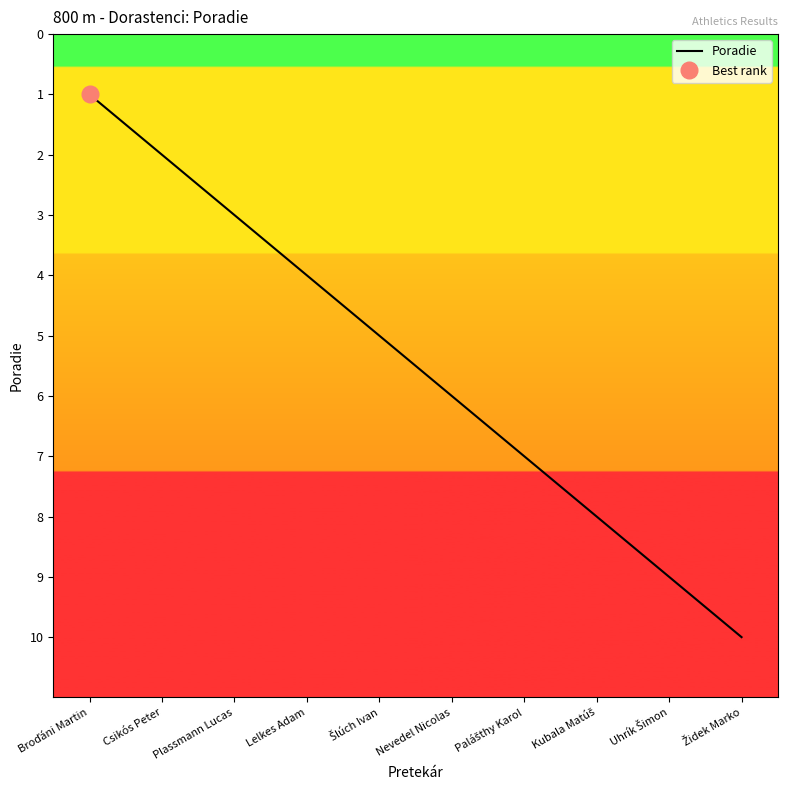

List the labels in order of value, largest first.

Židek Marko, Uhrík Šimon, Kubala Matúš, Palášthy Karol, Nevedel Nicolas, Šlúch Ivan, Lelkes Adam, Plassmann Lucas, Csikós Peter, Broďáni Martin